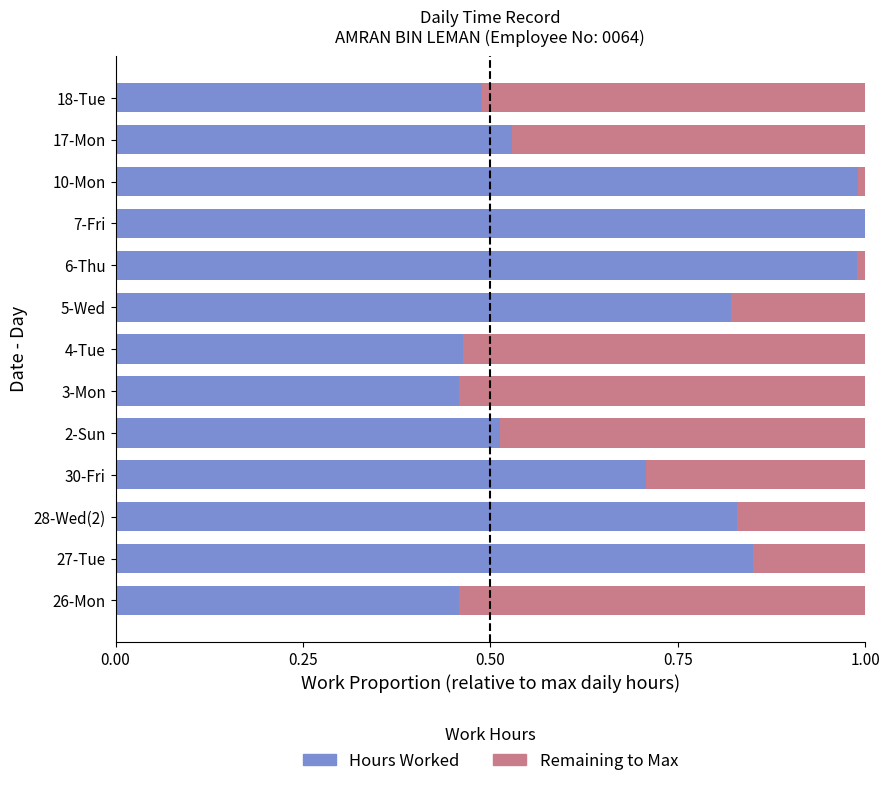

How many distinct data groups are displayed?

2